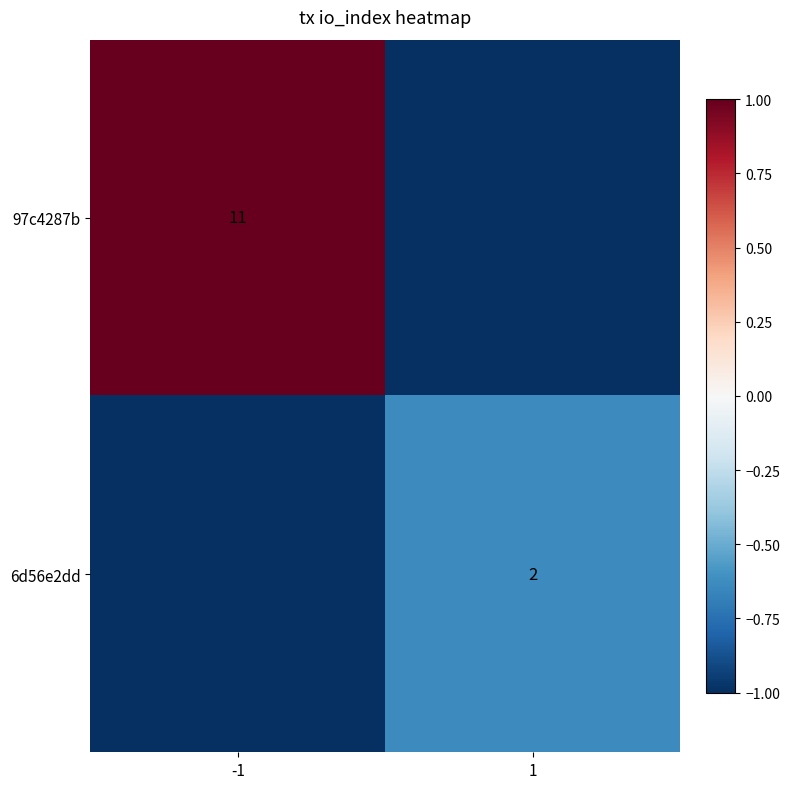

Between -1 and 1, which is larger?

-1